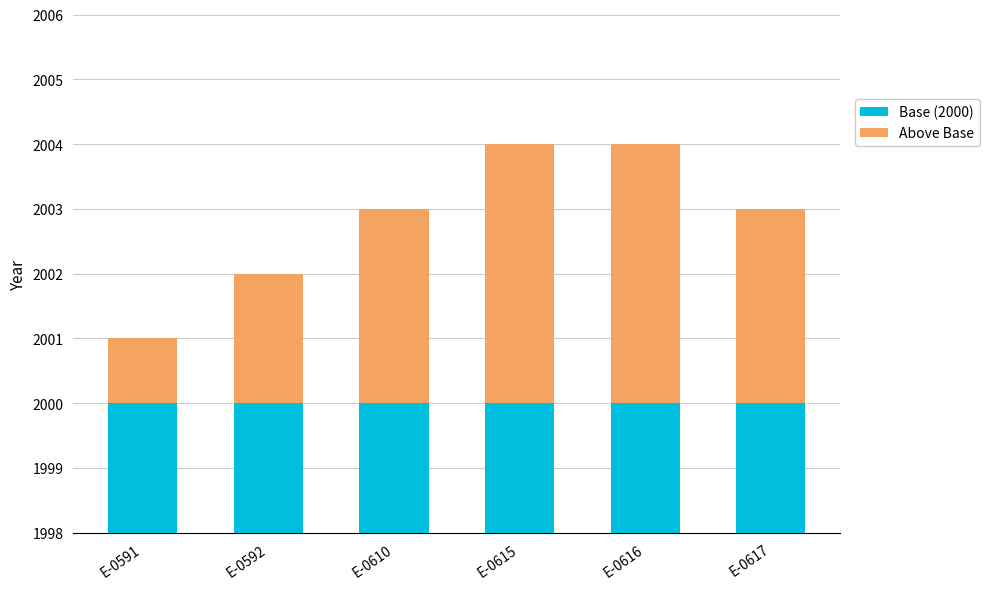

How many Above Base values are between 2 and 4?

5